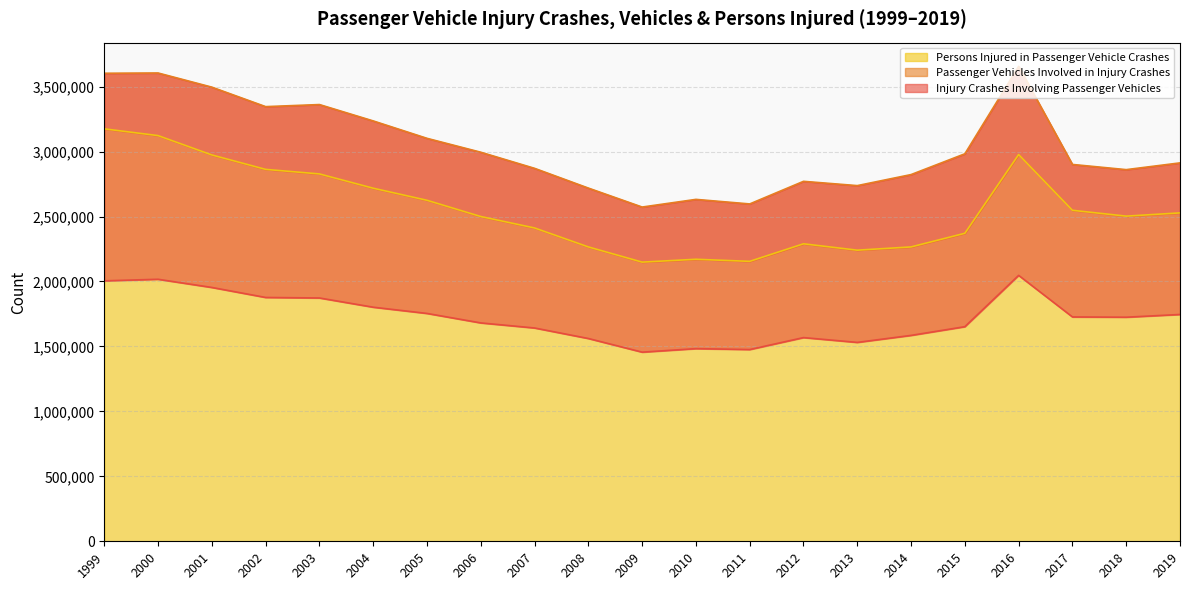

True or false: Persons Injured in Passenger Vehicle Crashes and Passenger Vehicles Involved in Injury Crashes cross at least once.

False